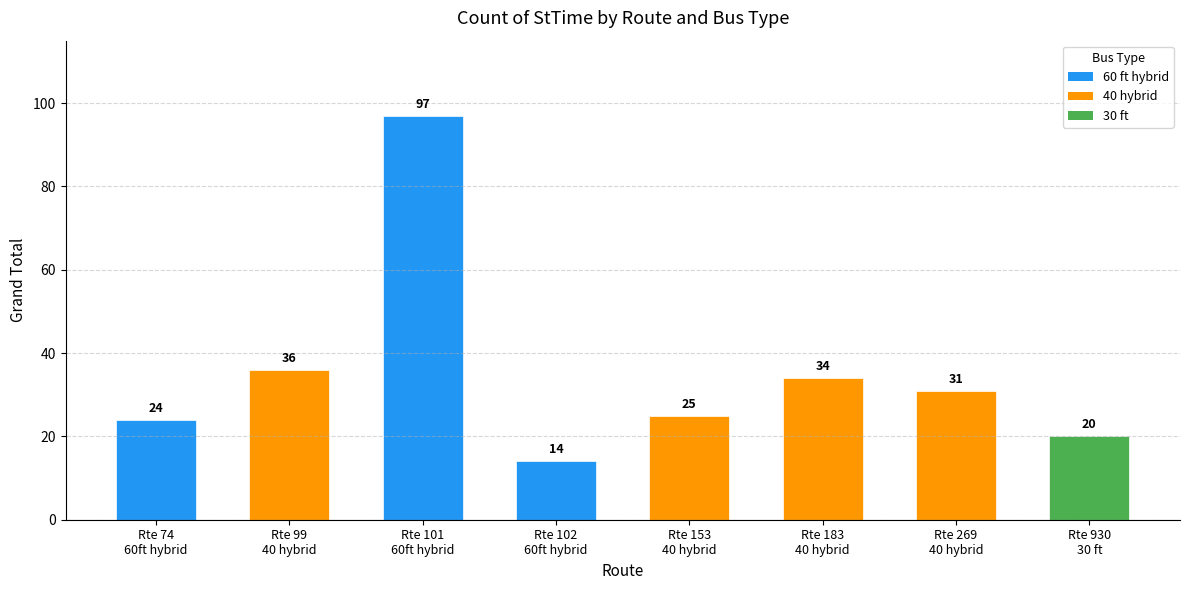

Reading right to left, list all the values displayed in this chart.

Rte 930
30 ft=20	Rte 269
40 hybrid=31	Rte 183
40 hybrid=34	Rte 153
40 hybrid=25	Rte 102
60ft hybrid=14	Rte 101
60ft hybrid=97	Rte 99
40 hybrid=36	Rte 74
60ft hybrid=24